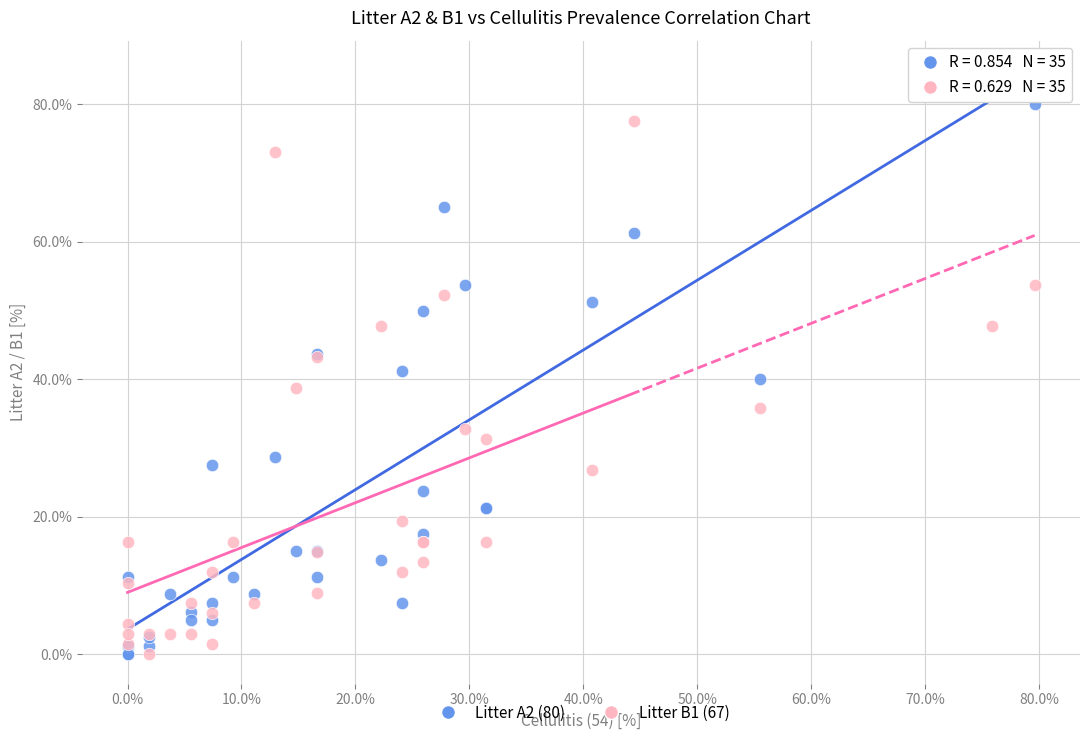

Which series has the largest Y range (max minus min)?

Litter A2 (80)